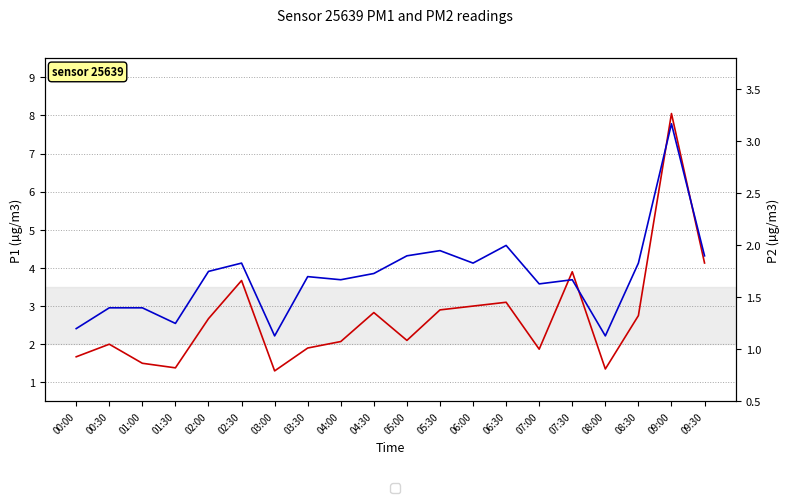

Reading right to left, extract all data points from this chart.

P1: 09:30=4.1	09:00=8.1	08:30=2.8	08:00=1.4	07:30=3.9	07:00=1.9	06:30=3.1	06:00=3.0	05:30=2.9	05:00=2.1	04:30=2.8	04:00=2.1	03:30=1.9	03:00=1.3	02:30=3.7	02:00=2.7	01:30=1.4	01:00=1.5	00:30=2.0	00:00=1.7
P2: 09:30=1.9	09:00=3.2	08:30=1.8	08:00=1.1	07:30=1.7	07:00=1.6	06:30=2.0	06:00=1.8	05:30=1.9	05:00=1.9	04:30=1.7	04:00=1.7	03:30=1.7	03:00=1.1	02:30=1.8	02:00=1.8	01:30=1.2	01:00=1.4	00:30=1.4	00:00=1.2